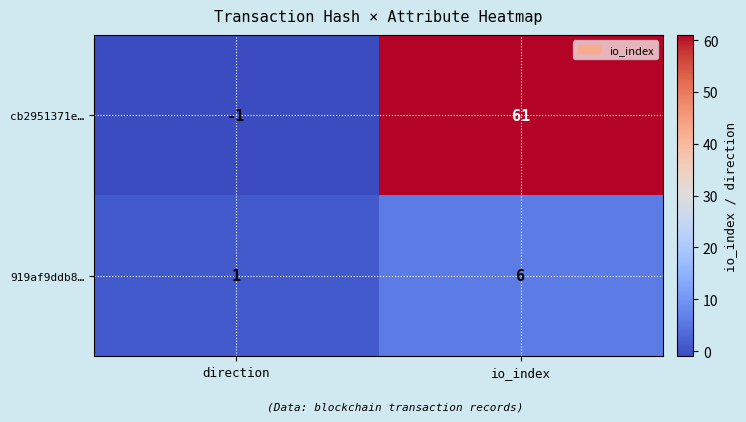

Which series has the largest total across all categories?

cb2951371e…